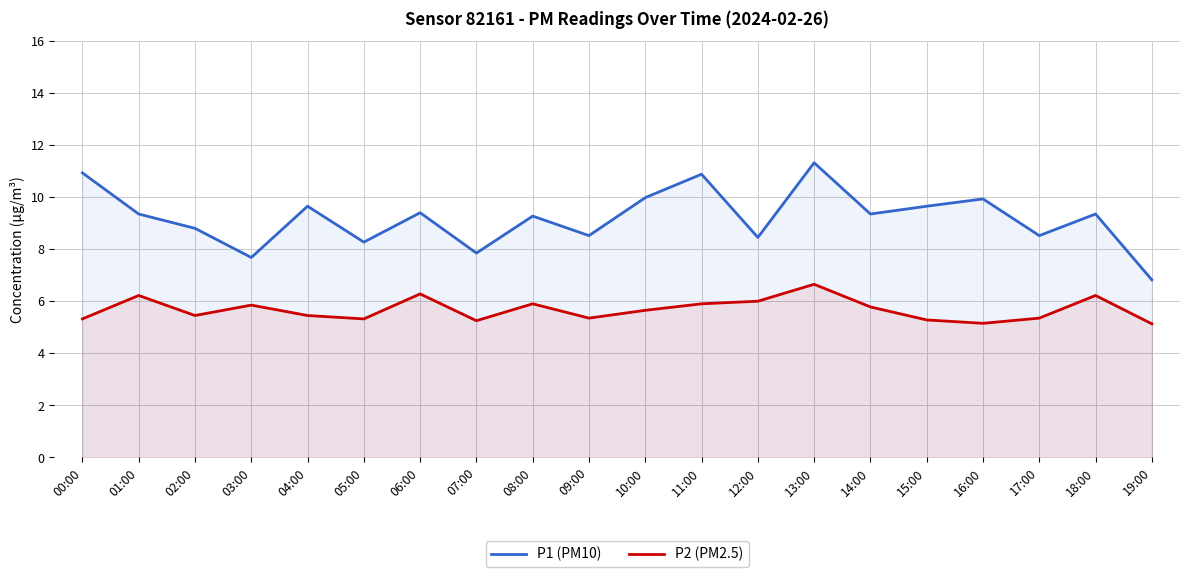

What is the spread (max minus min) of values at 18:00?

3.1